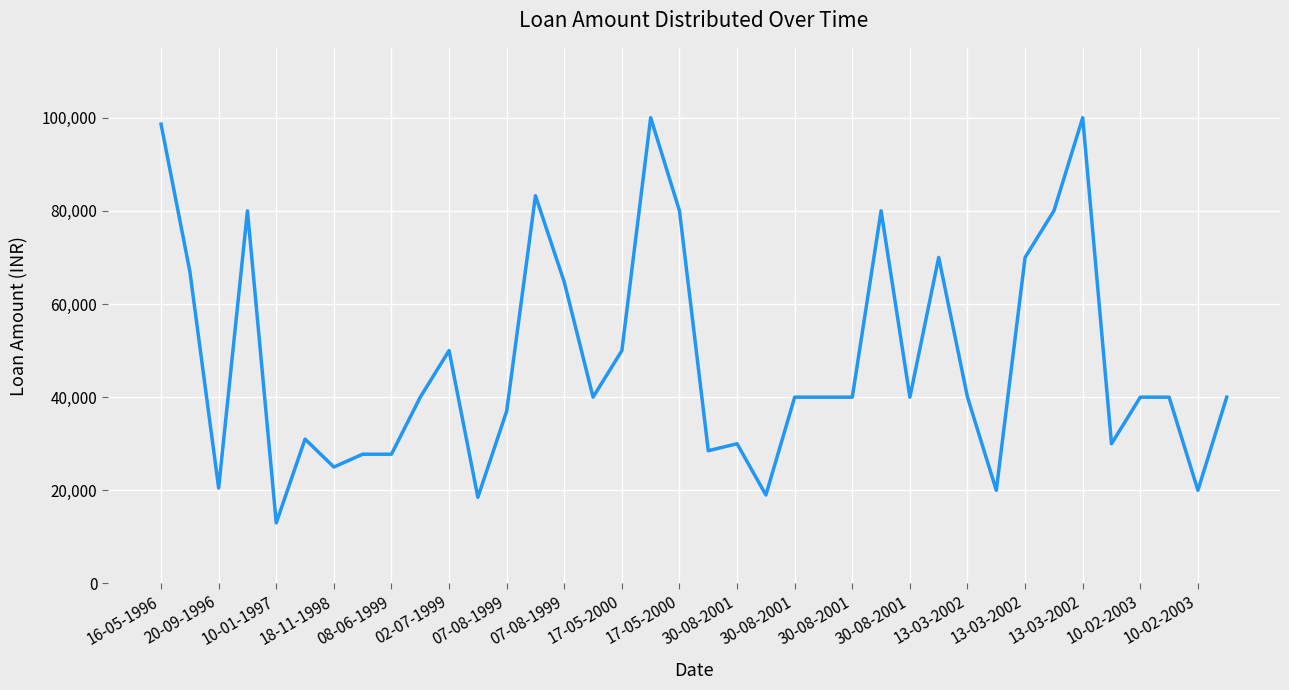

What is the maximum value shown in the chart?

100000